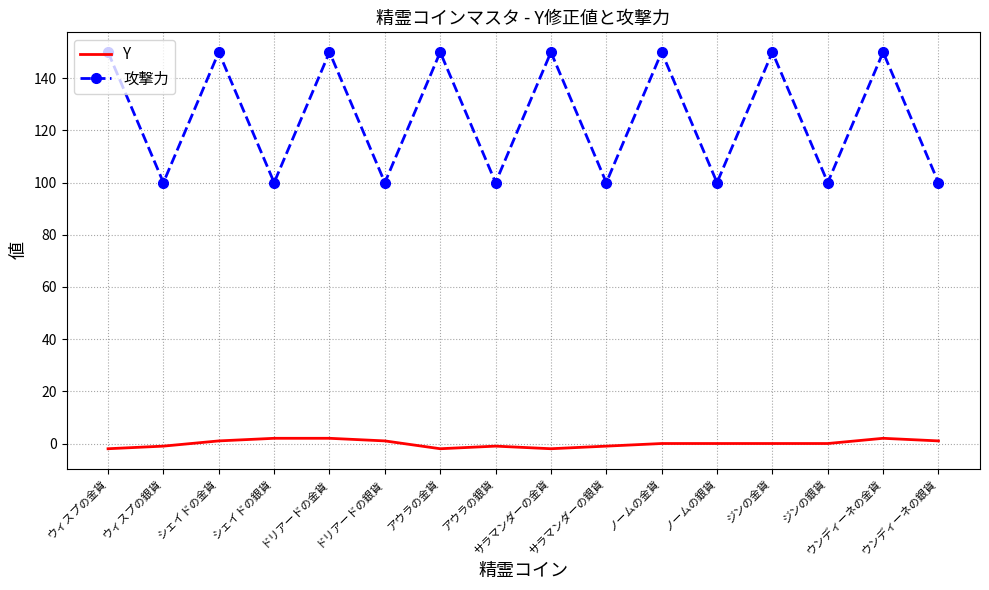

What is the minimum value shown in the chart?

-2